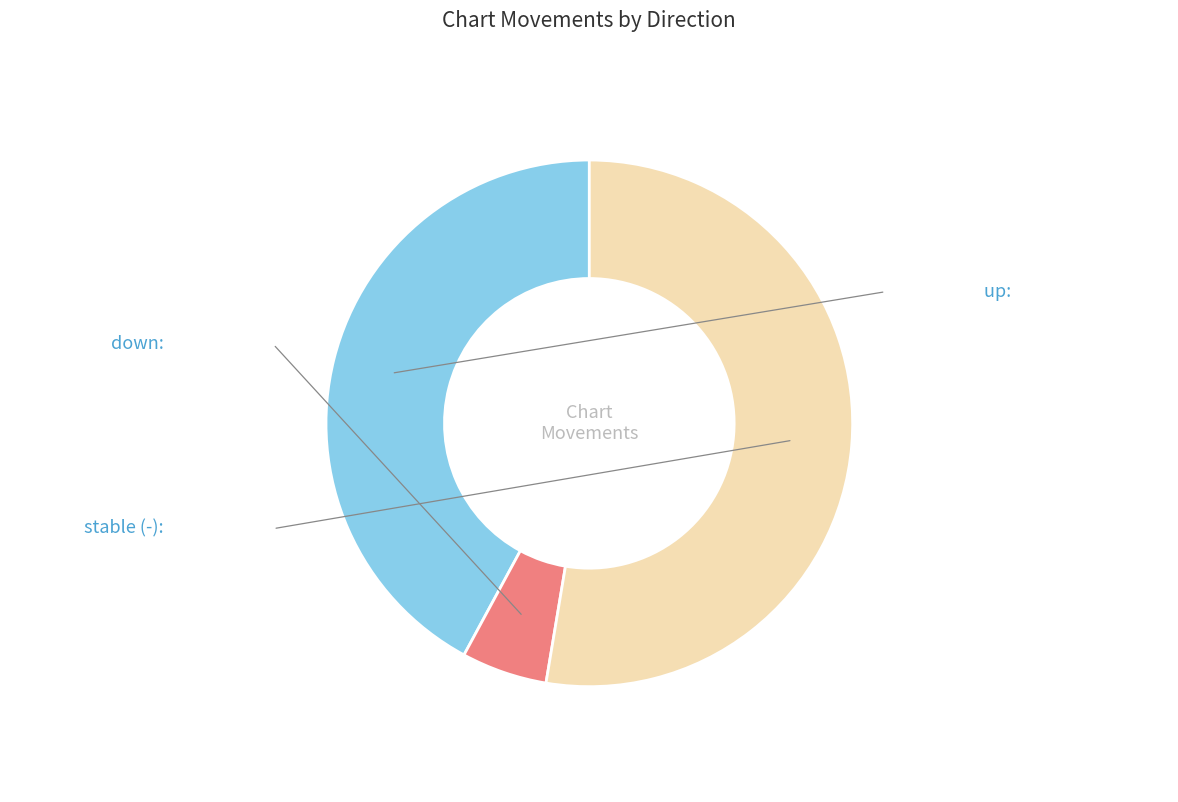

Does any single category account for the majority?

Yes